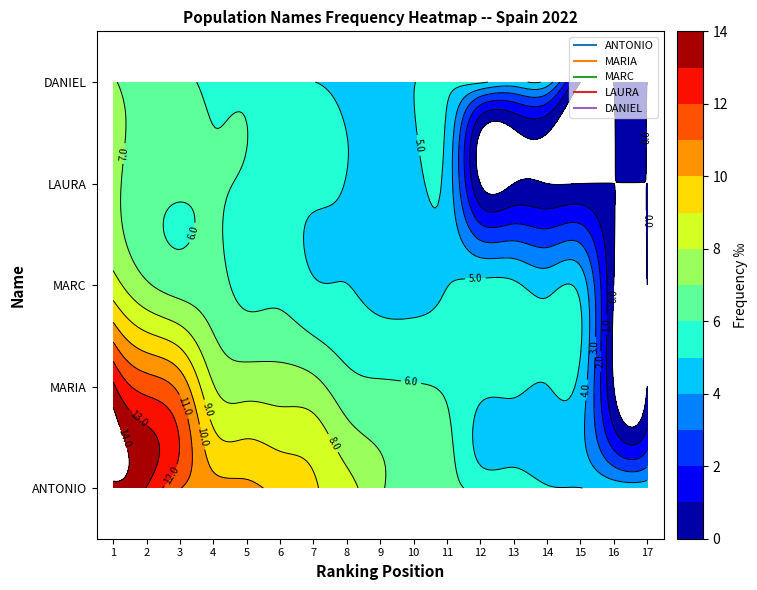

What is the difference between the maximum and minimum values in the MARC series?

8.4